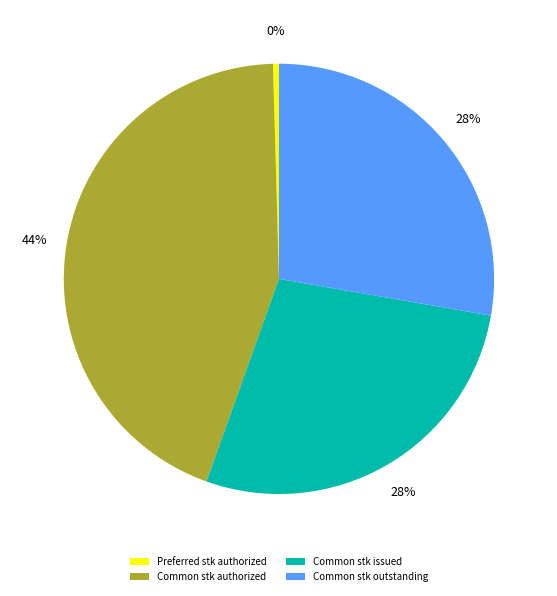

Which category has the smallest portion of the pie?

Preferred stk authorized